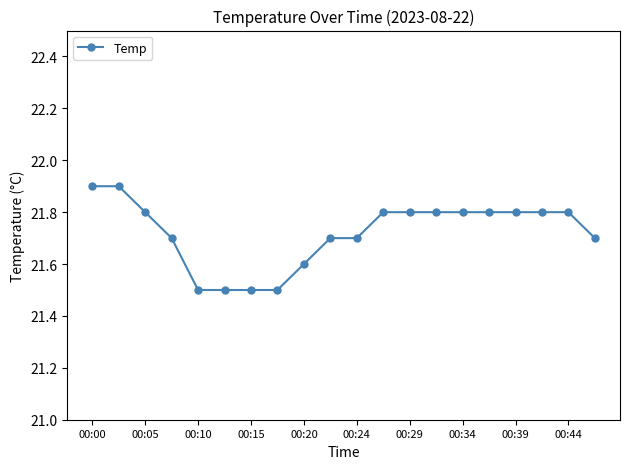

Count the values in the range 21 to 22.

20